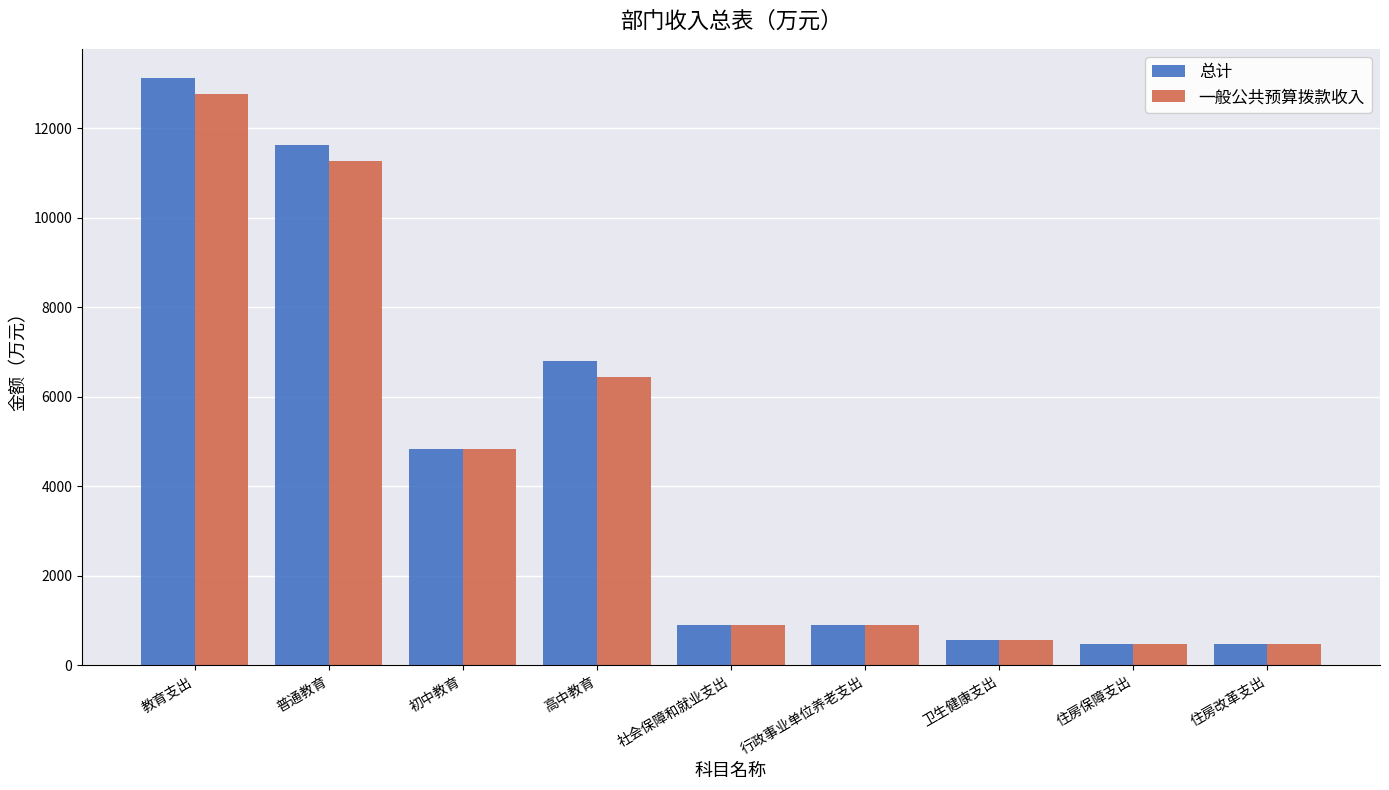

What is the sum of the 总计 values at 初中教育 and 社会保障和就业支出?

5730.4